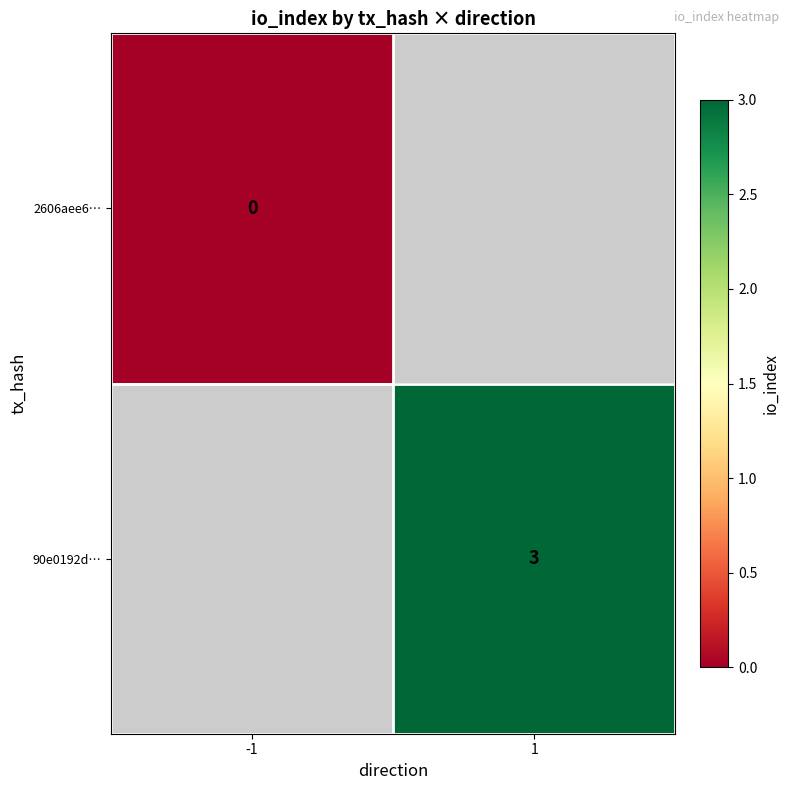

At which label does 2606aee6… reach its peak?

-1